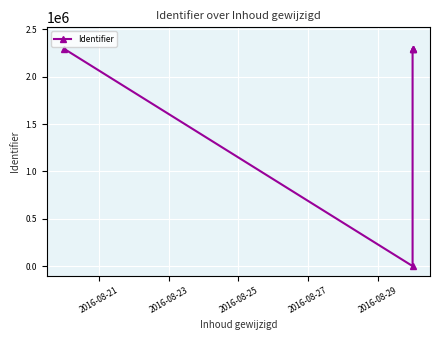

What is the average value?

1835489